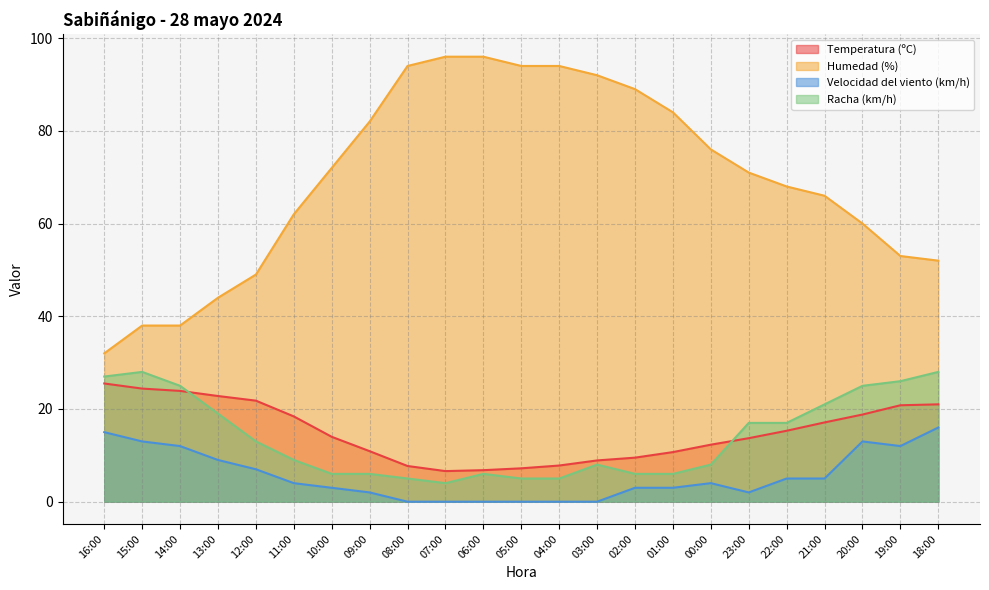

What is the difference between the maximum and minimum values in the Racha (km/h) series?

24.0